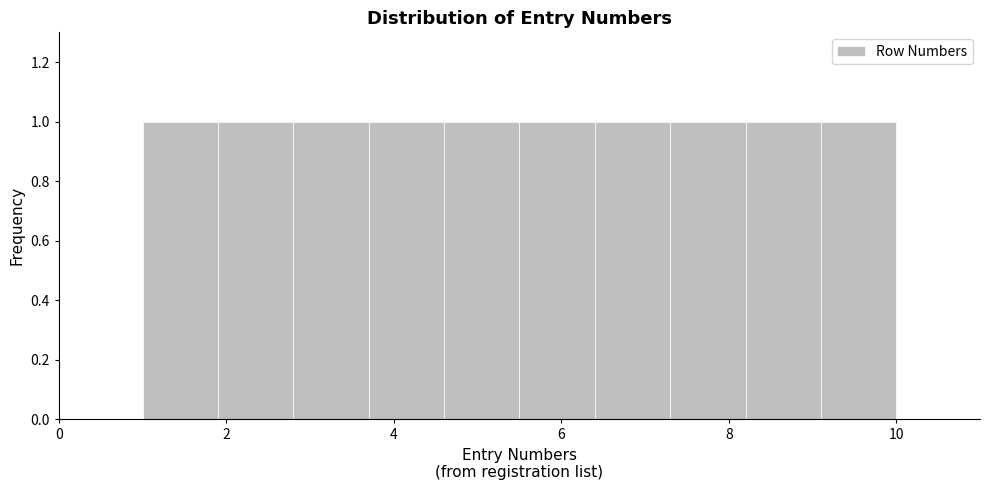

Reading left to right, list every bar in this chart as the range it spans on the x-axis followed by its height. Neither the bar edges nor the heights are printed on the chart, so give them approximately, as read against the axes.

1.0 to 1.9: 1
1.9 to 2.8: 1
2.8 to 3.7: 1
3.7 to 4.6: 1
4.6 to 5.5: 1
5.5 to 6.4: 1
6.4 to 7.3: 1
7.3 to 8.2: 1
8.2 to 9.1: 1
9.1 to 10.0: 1